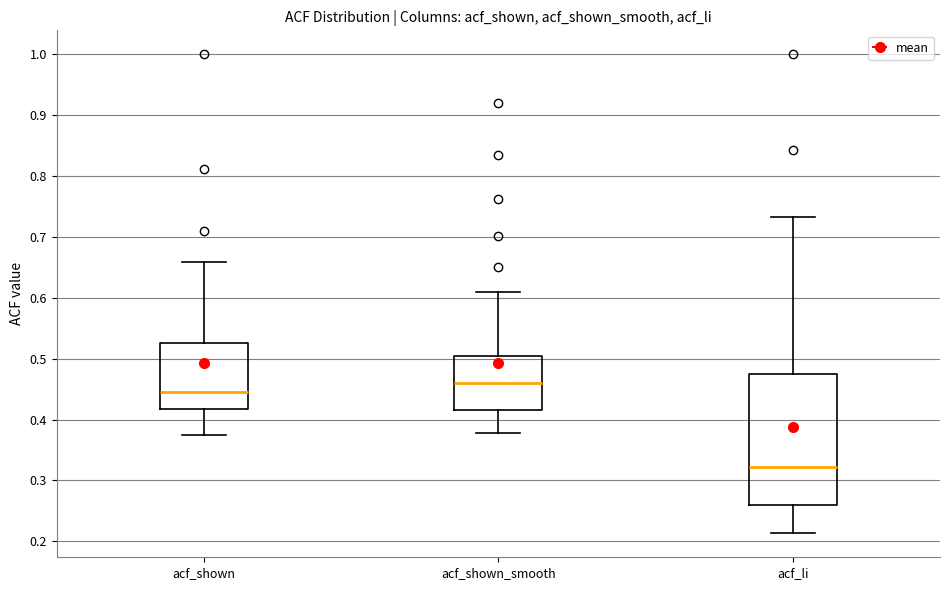

Reading left to right, read every box against the y-axis: the position of its median line, the range the box covers, and the ends of its whiskers. The values are not printed on the chart, so give them approximately, as read against the axis.

acf_shown: median 0.45, box 0.42 to 0.53, whiskers 0.38 to 0.66
acf_shown_smooth: median 0.46, box 0.42 to 0.50, whiskers 0.38 to 0.61
acf_li: median 0.32, box 0.26 to 0.47, whiskers 0.21 to 0.73